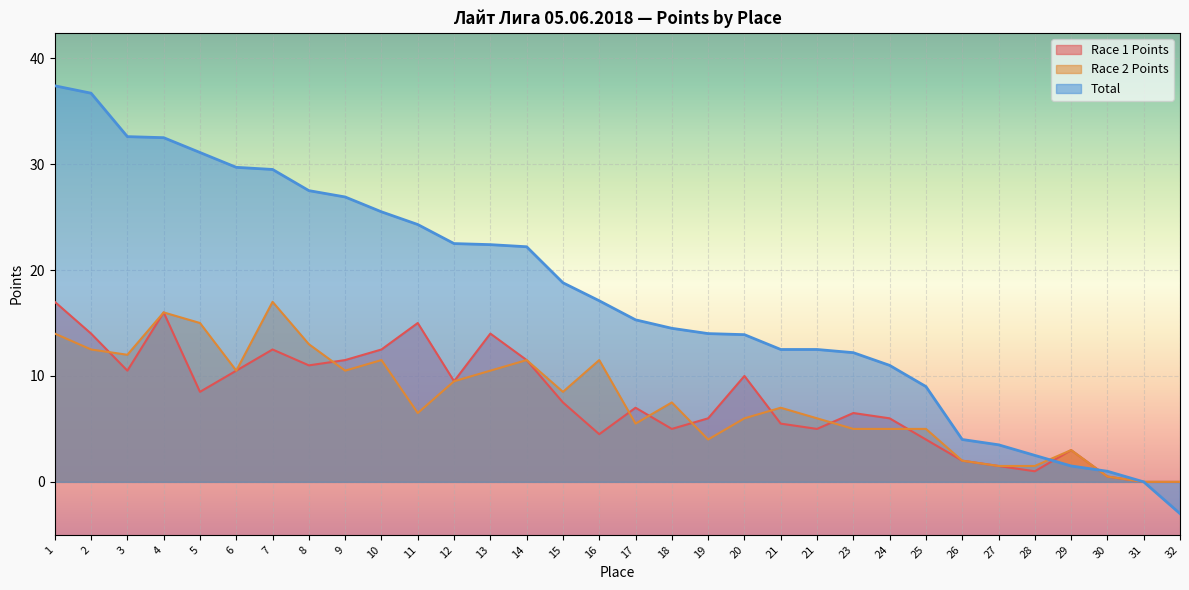

Which series has the largest total across all categories?

Total